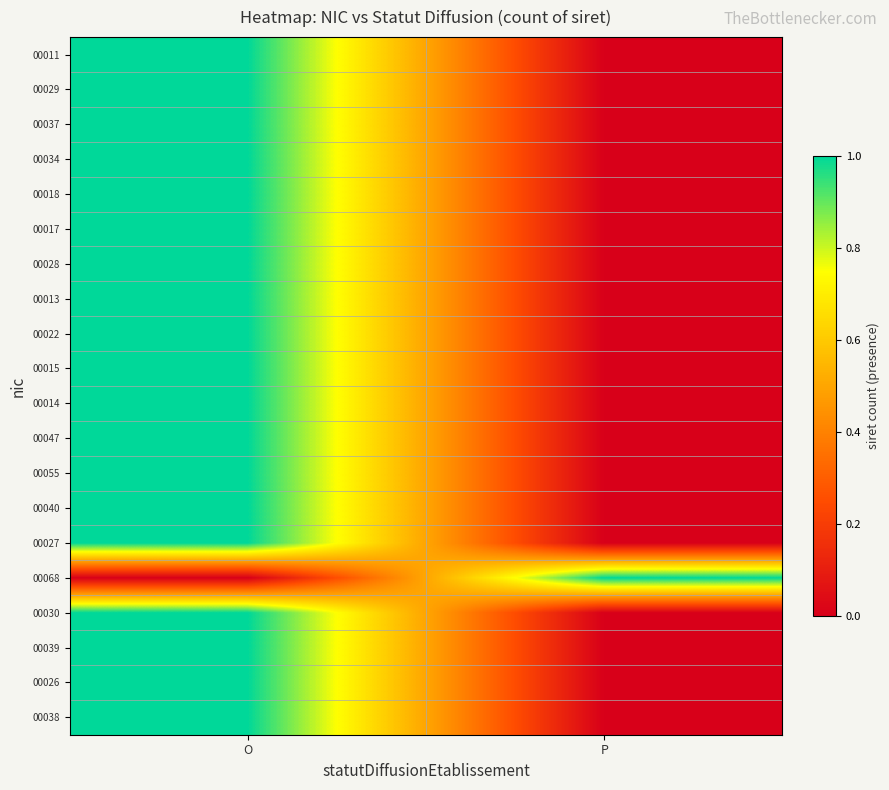

At how many categories does at least one series exceed 0?

2